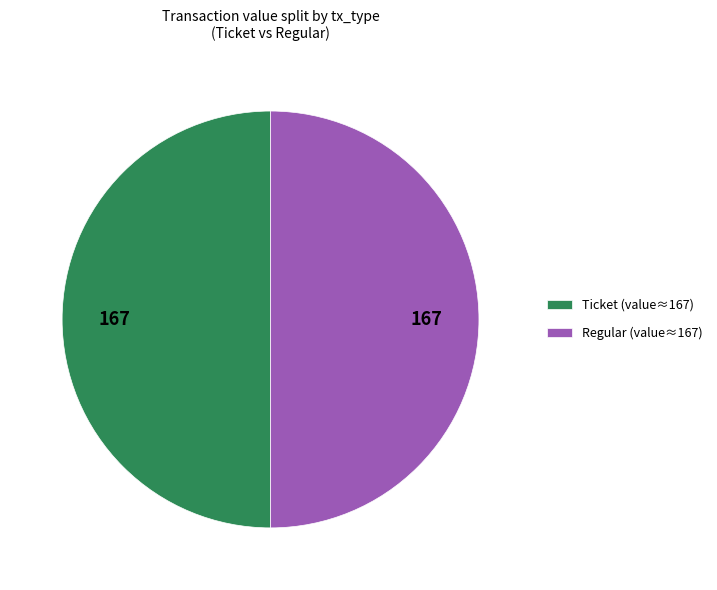

Is the sum of Regular (value≈167) and Ticket (value≈167) greater than half?

Yes